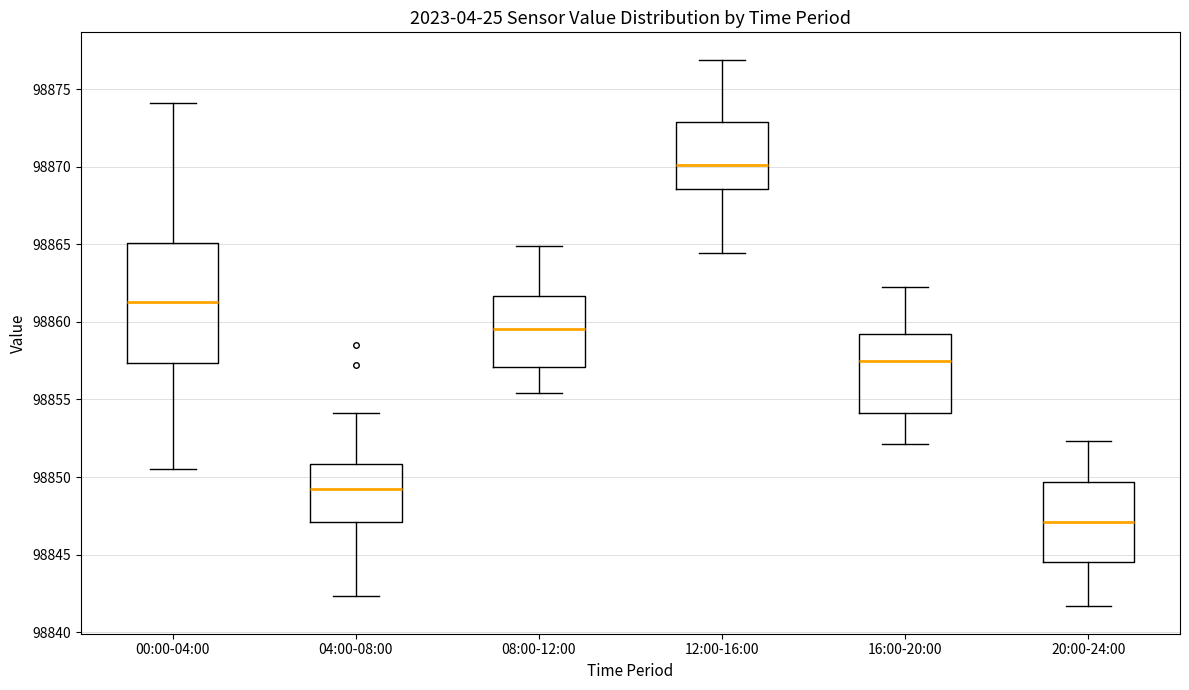

Which box is the tallest, from its lower edge to its upper edge?

00:00-04:00